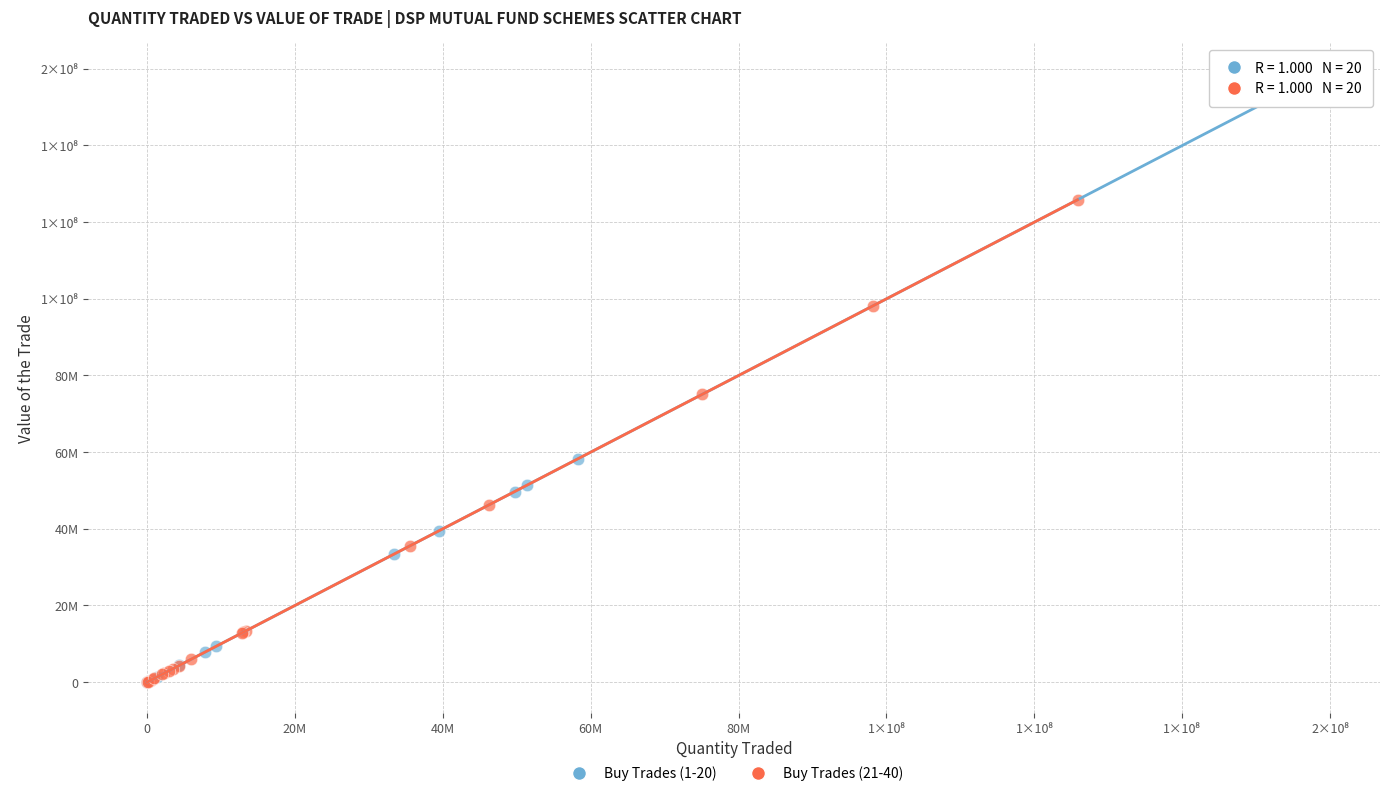

Which series has the widest spread of Y values?

Buy Trades (1-20)